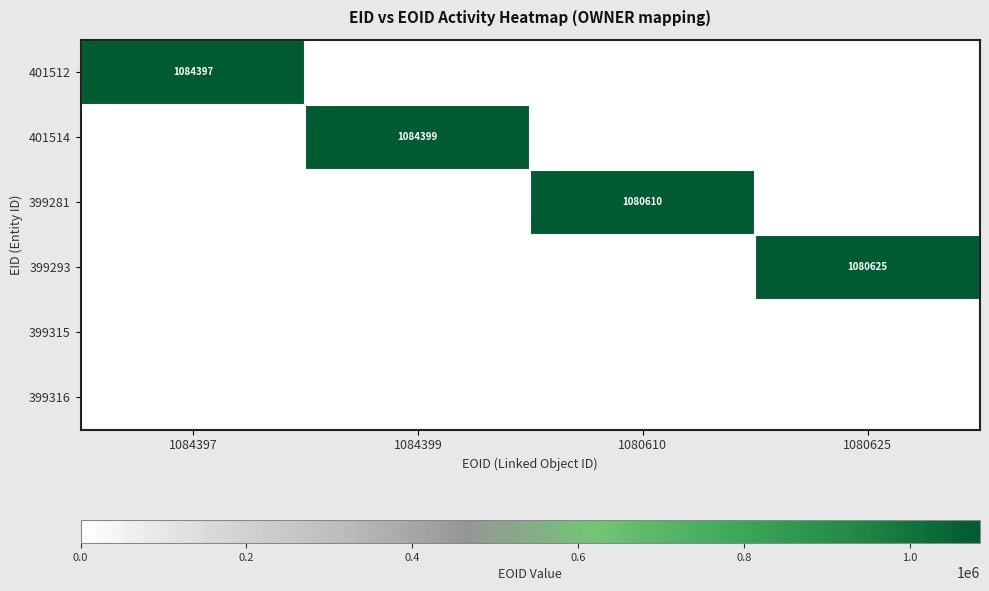

What is the maximum value shown in the chart?

1084399